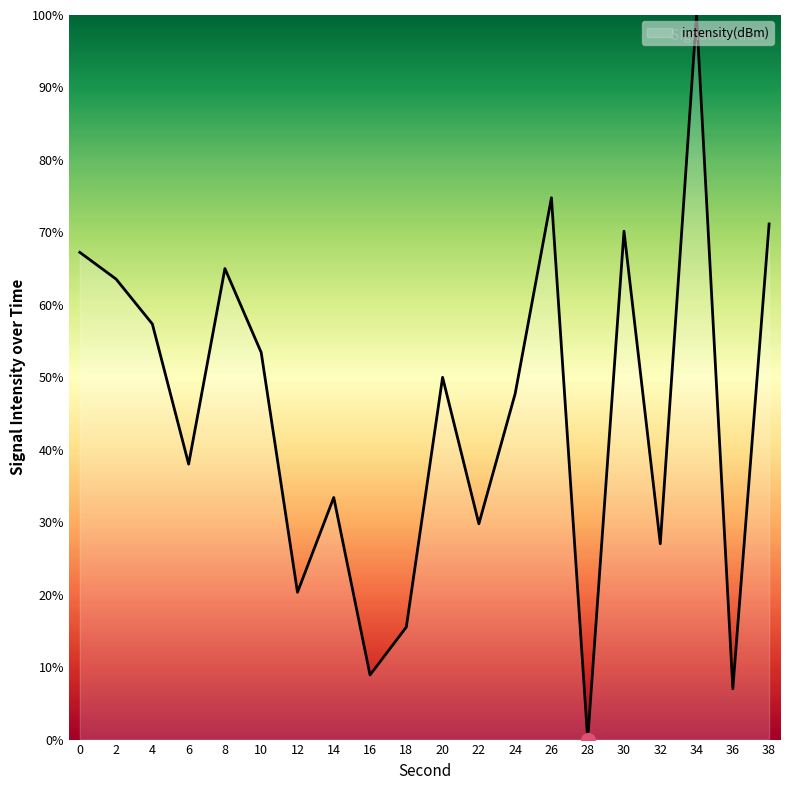

Between 10 and 18, which is larger?

10